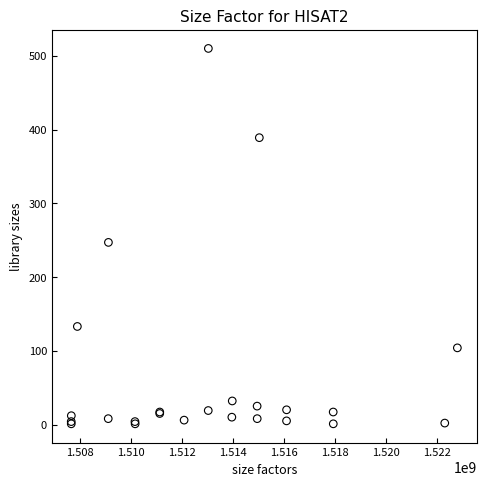

What Y value in the scatter plot is closest to 255?

247